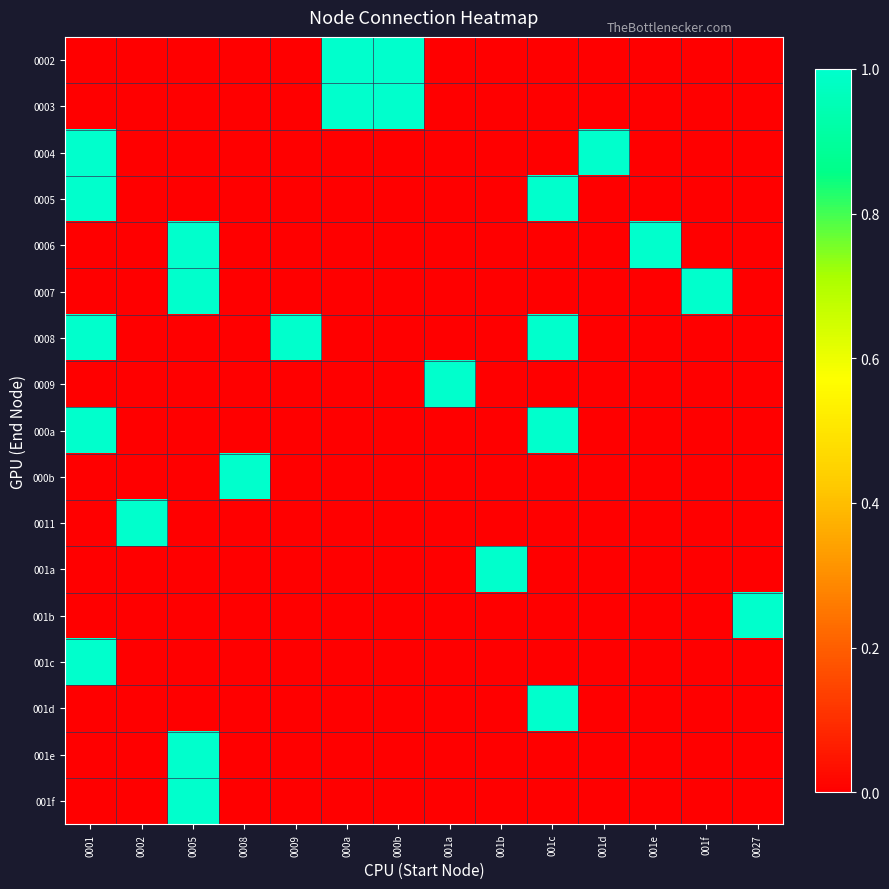

Which category has the highest value across all series?

000a